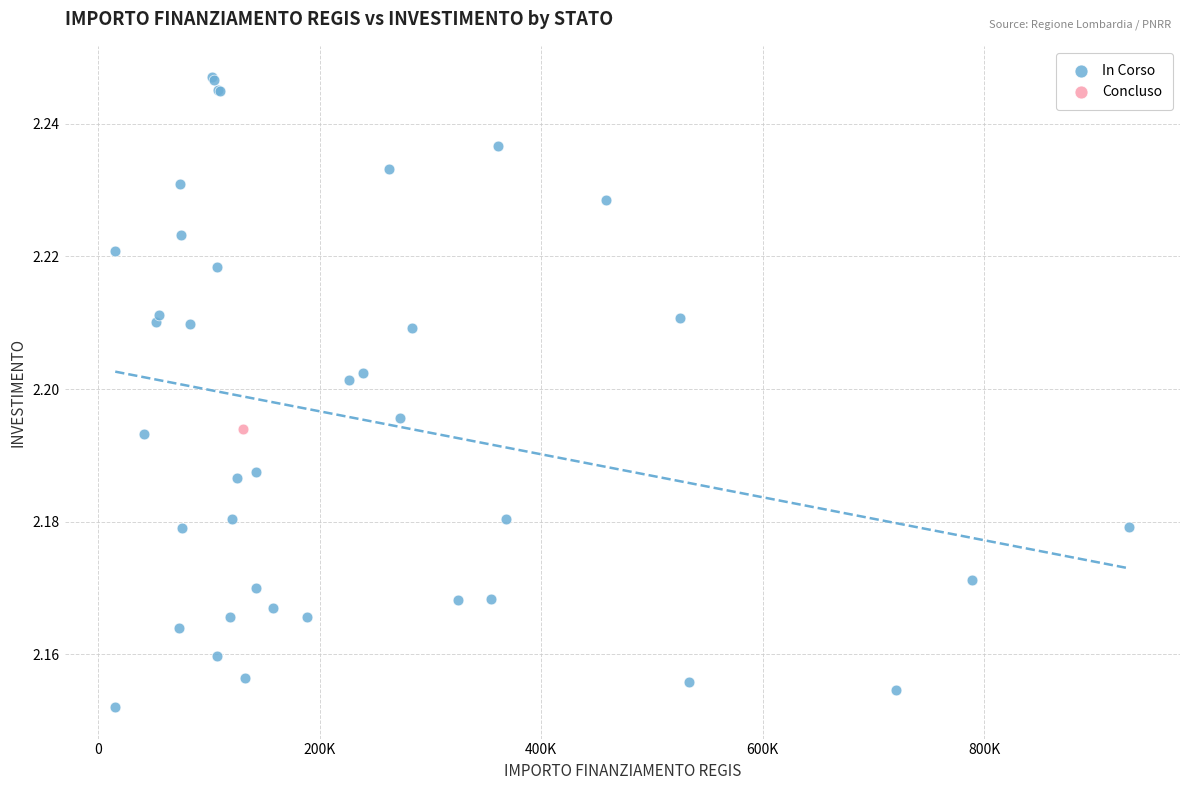

What are all the series names shown in the legend?

In Corso, Concluso